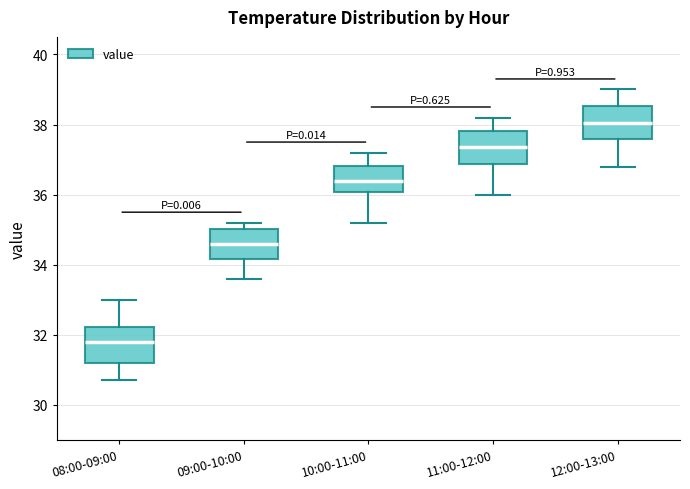

Reading left to right, transcribe this box plot: for each box, give where its median line is, the range the box spans, and where its two whiskers end, as read against the y-axis. The values are not printed on the chart, so give them approximately, as read against the axis.

08:00-09:00: median 31.8, box 31.2 to 32.2, whiskers 30.8 to 33.0
09:00-10:00: median 34.6, box 34.2 to 35.0, whiskers 33.6 to 35.2
10:00-11:00: median 36.4, box 36.0 to 36.8, whiskers 35.2 to 37.2
11:00-12:00: median 37.4, box 36.8 to 37.8, whiskers 36.0 to 38.2
12:00-13:00: median 38.0, box 37.6 to 38.6, whiskers 36.8 to 39.0